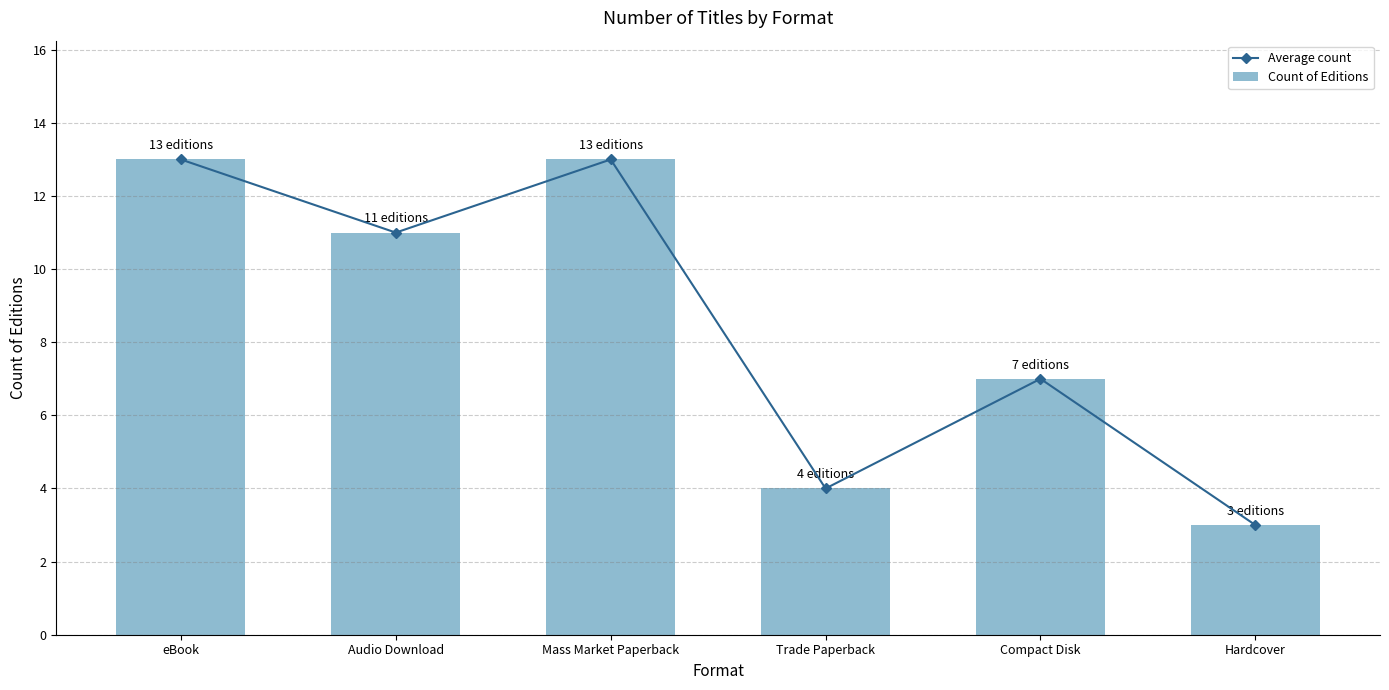

Which category has the lowest value across all series?

Hardcover